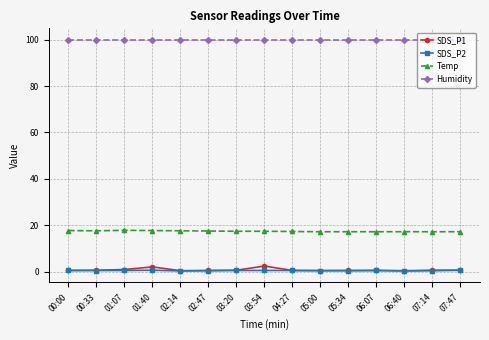

Read the SDS_P1 value at 02:14.

0.4